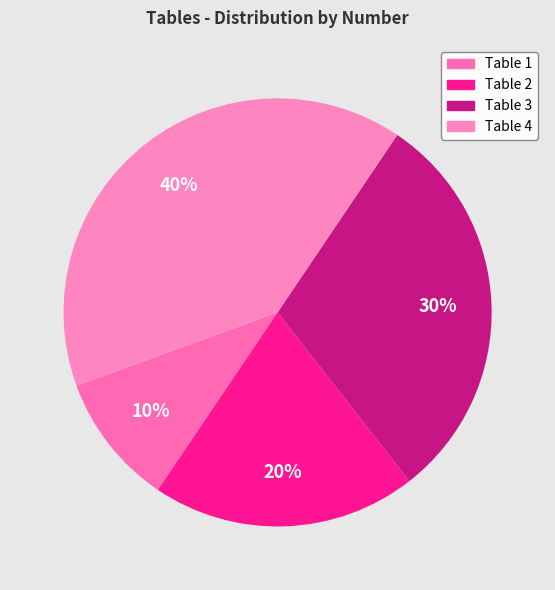

How many slices are in this pie chart?

4